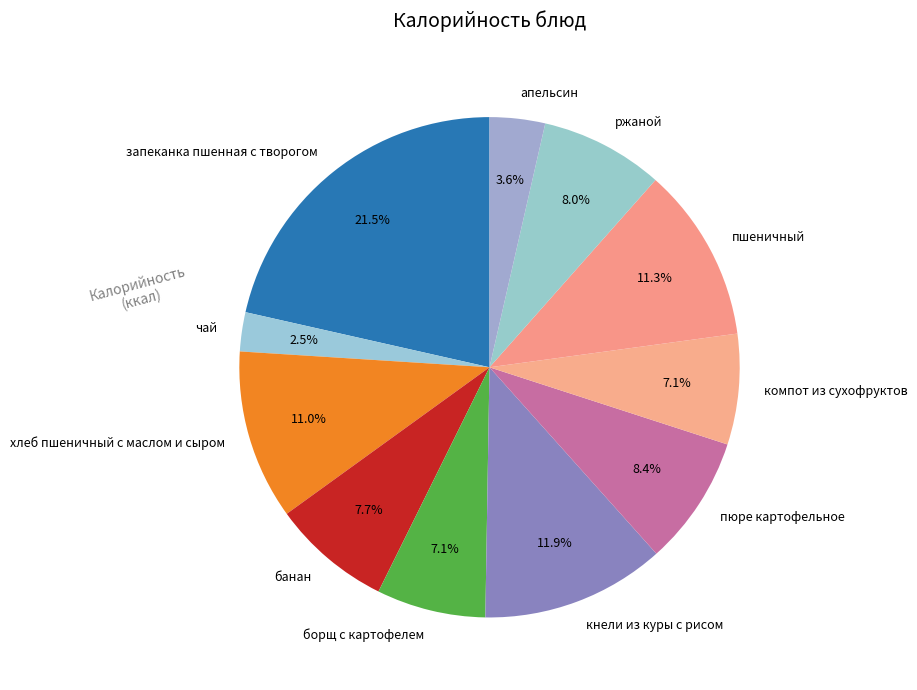

What is the largest slice in the pie chart?

запеканка пшенная с творогом